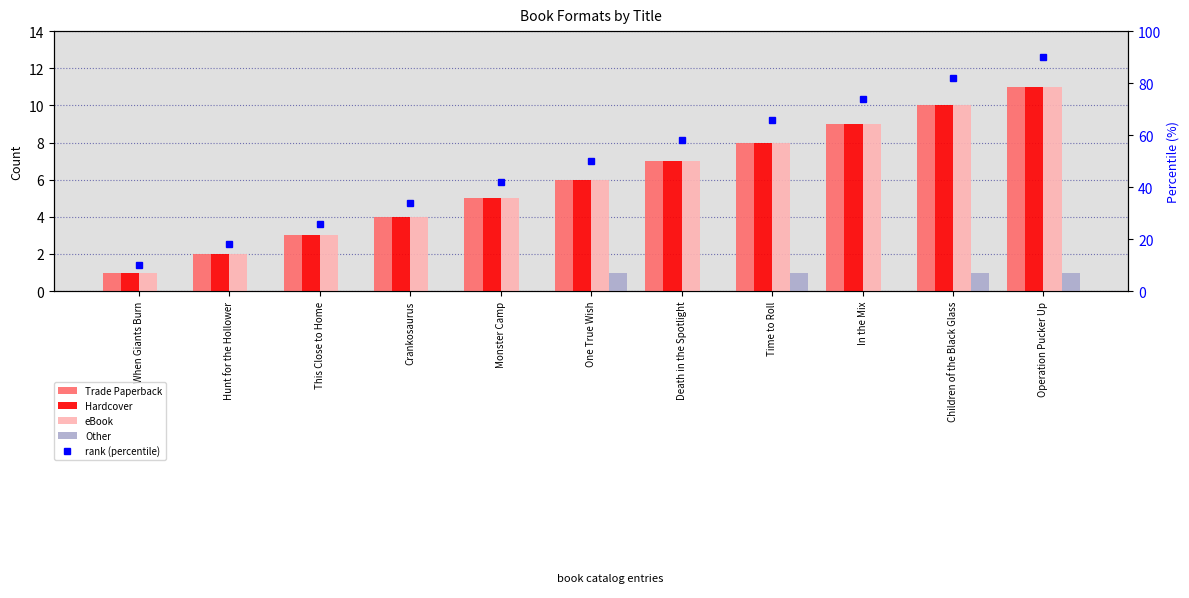

What is the difference between the highest and lowest values at Operation Pucker Up?

89